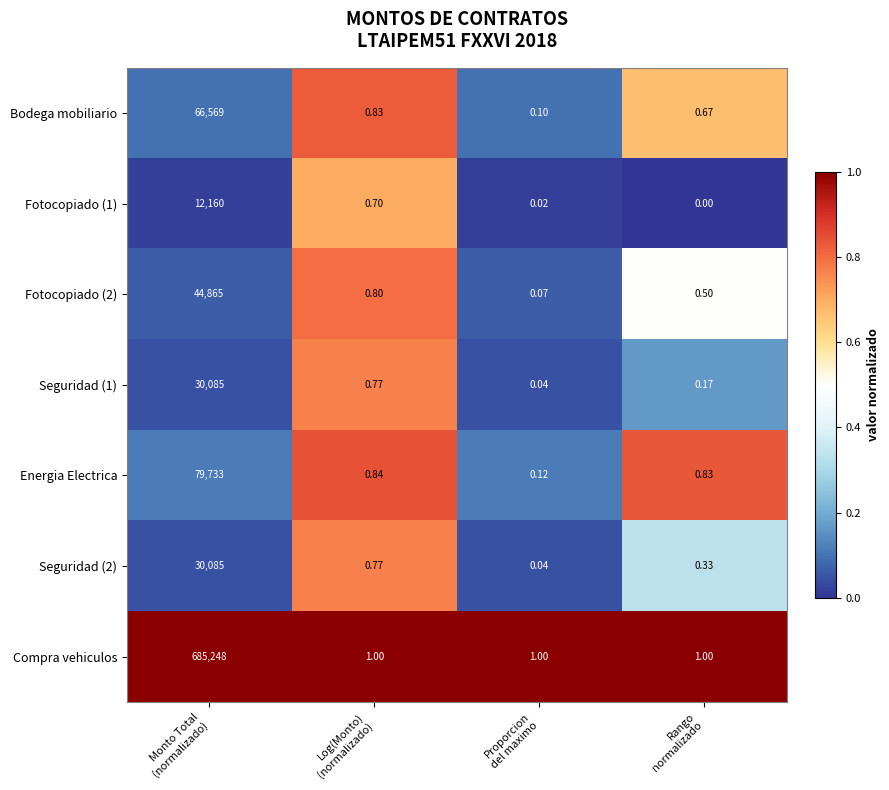

At which category is the sum across all series the highest?

Monto Total
(normalizado)